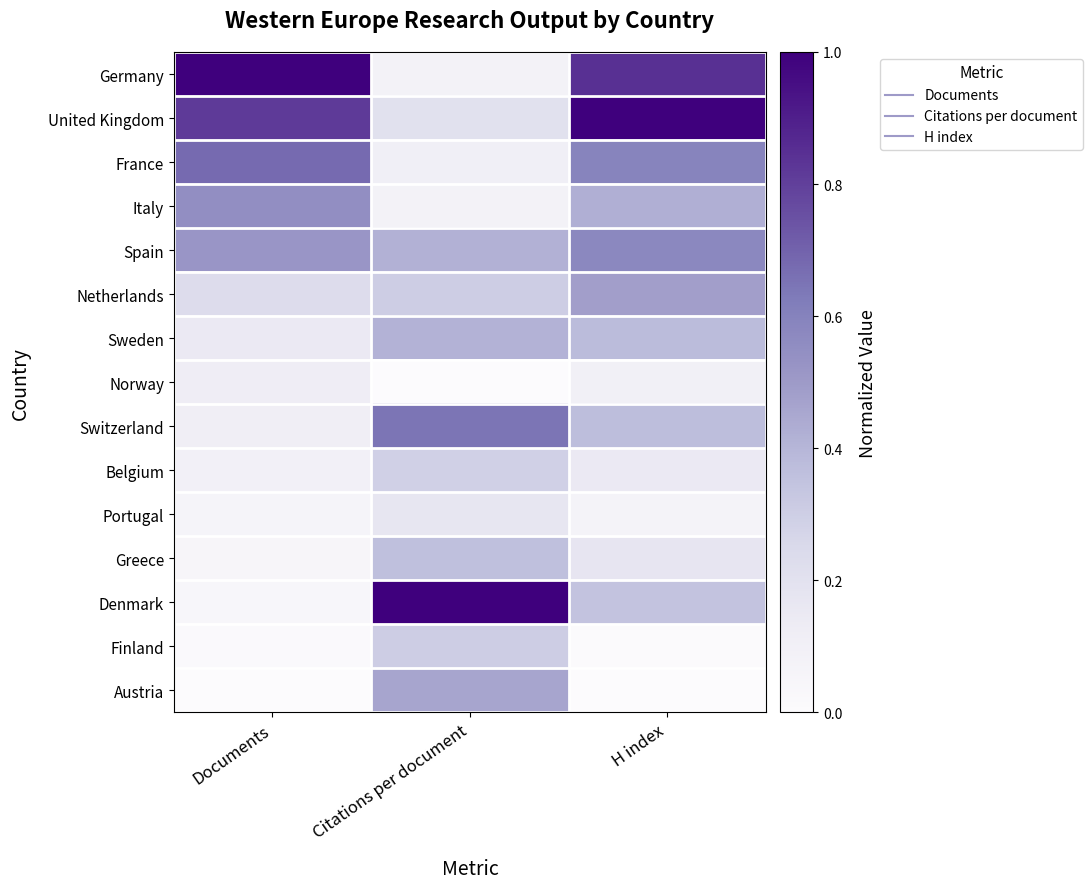

Which series changed the most between Documents and H index?

Denmark